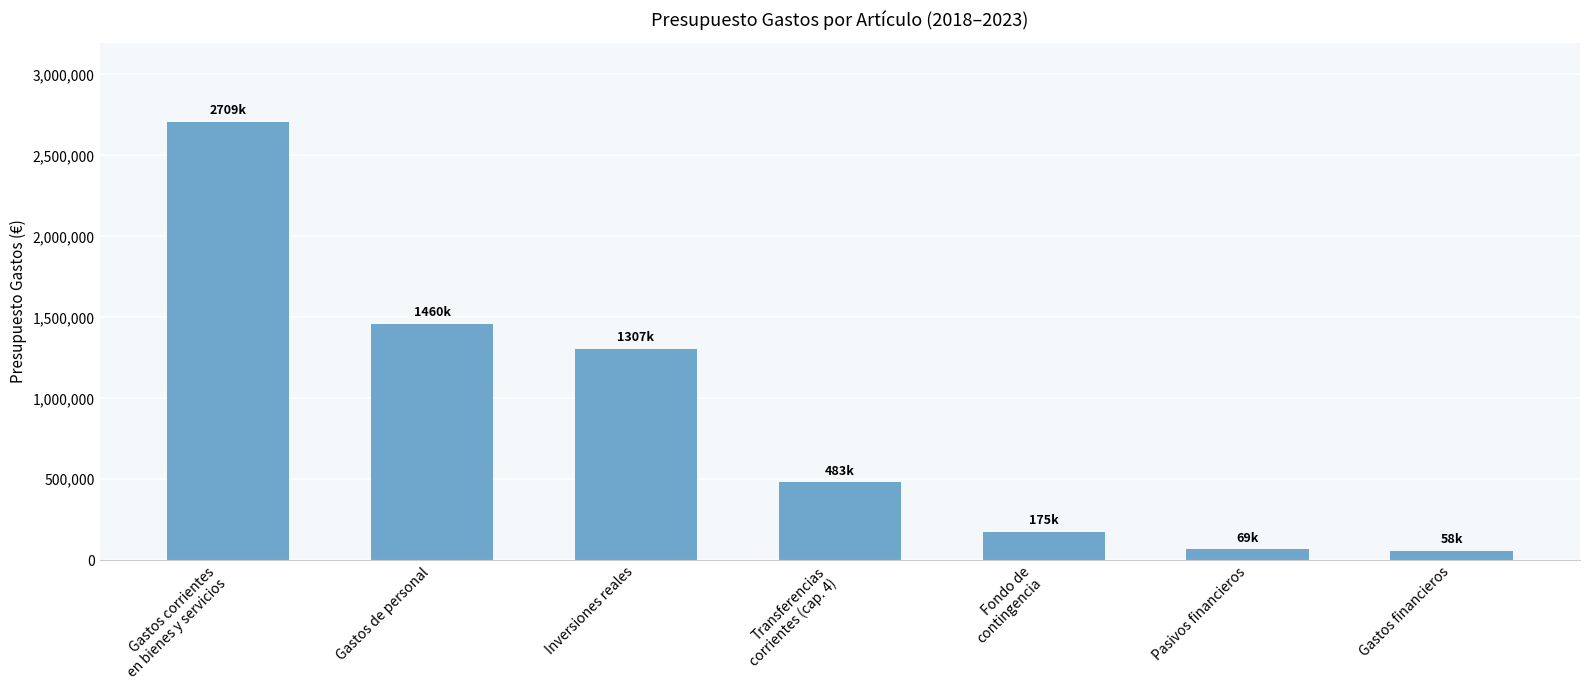

What is the difference between the second highest and second lowest values?

1391485.7